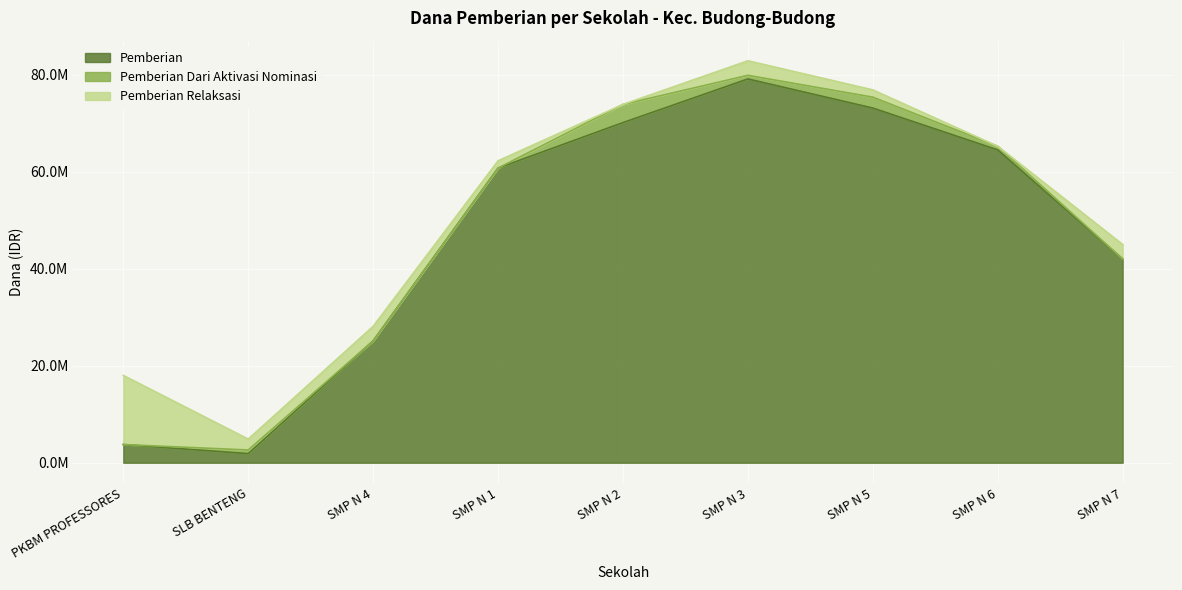

True or false: Pemberian Dari Aktivasi Nominasi and Pemberian Relaksasi cross at least once.

True